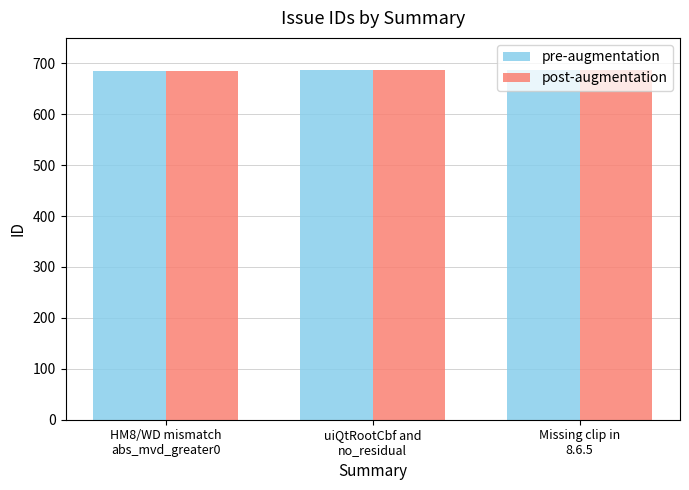

What is the label of the 1st bar from the left?

HM8/WD mismatch
abs_mvd_greater0